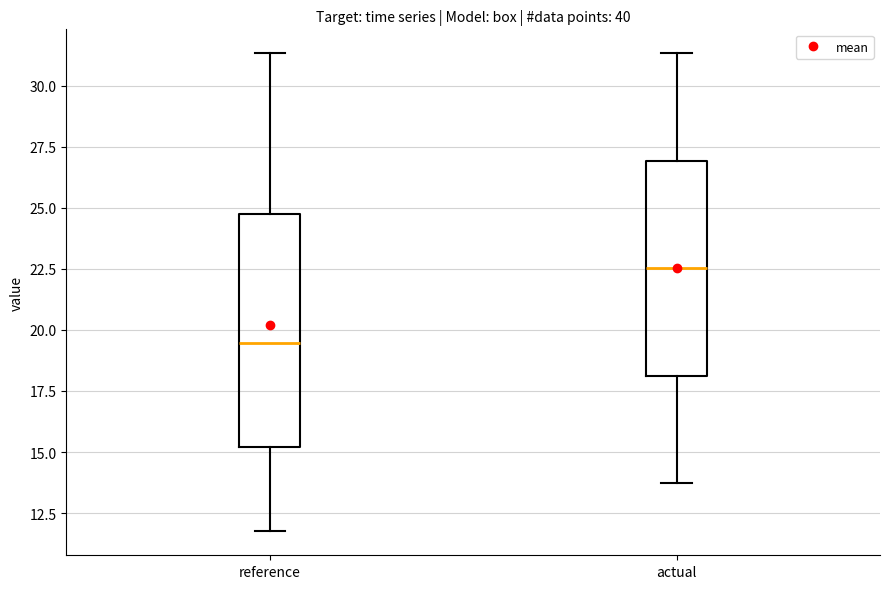

Where does the lower whisker of the box for actual end on the y-axis? The values are not printed on the chart, so give them approximately, as read against the axis.

13.5